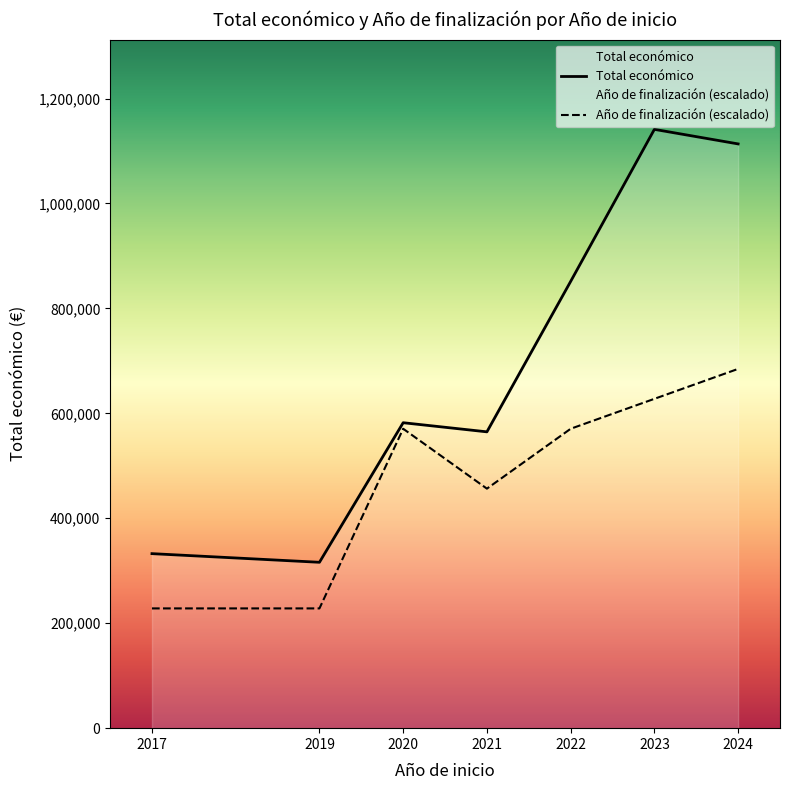

What is the maximum value shown in the chart?

1141235.0